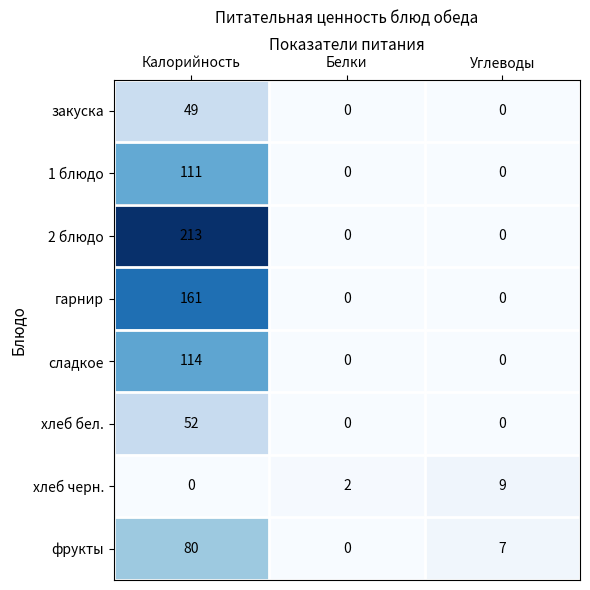

Is it true that фрукты equals 33 at Белки?

False